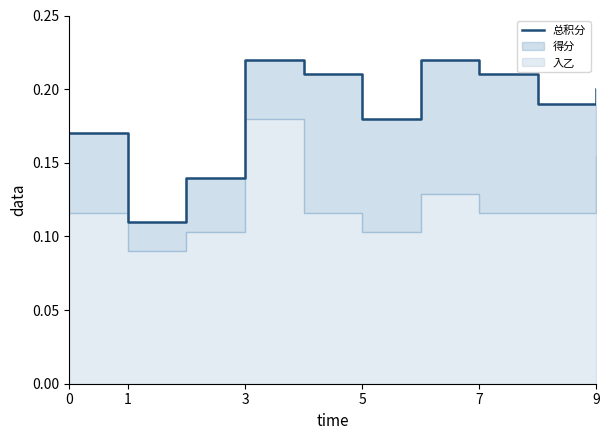

How many interior local valleys (lower than both neighbors) does the data have?

3